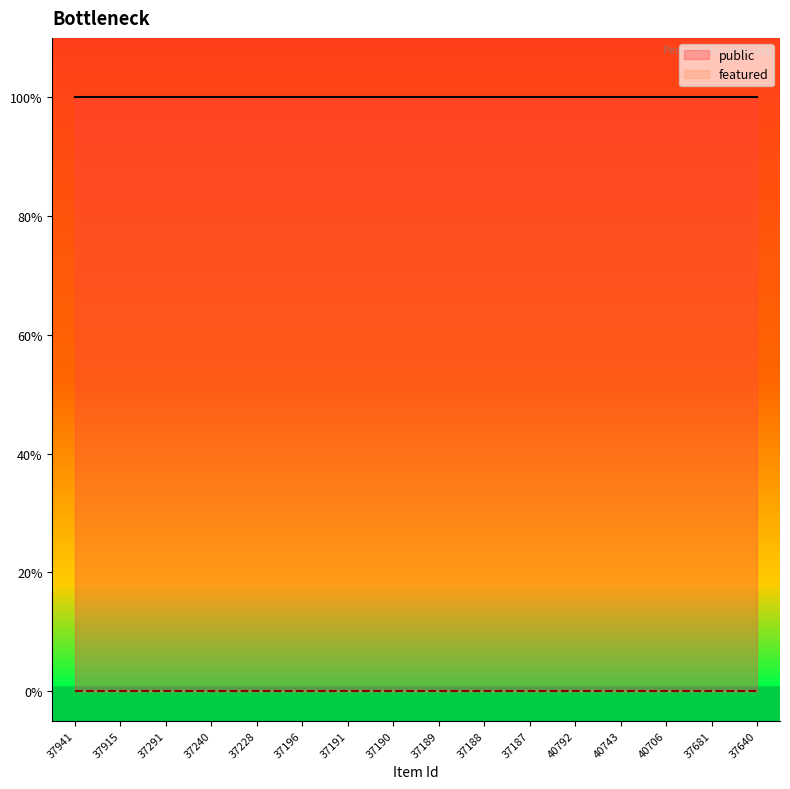

Rank the series by their average value, from highest to lowest.

public, featured